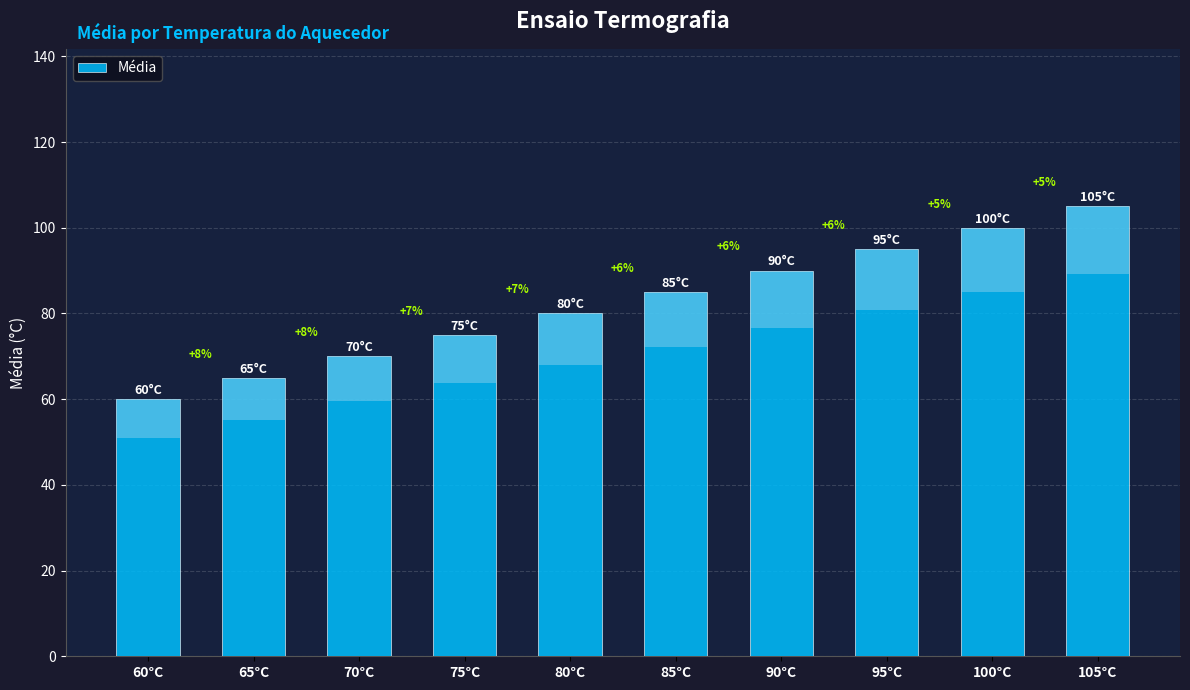

The chart shows a value of 103 at 70°C. True or false?

False